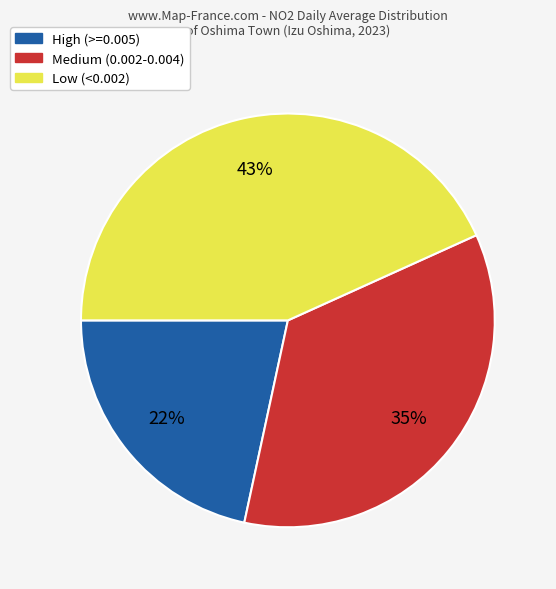

To the nearest percent, what portion does High (>=0.005) represent?

22%